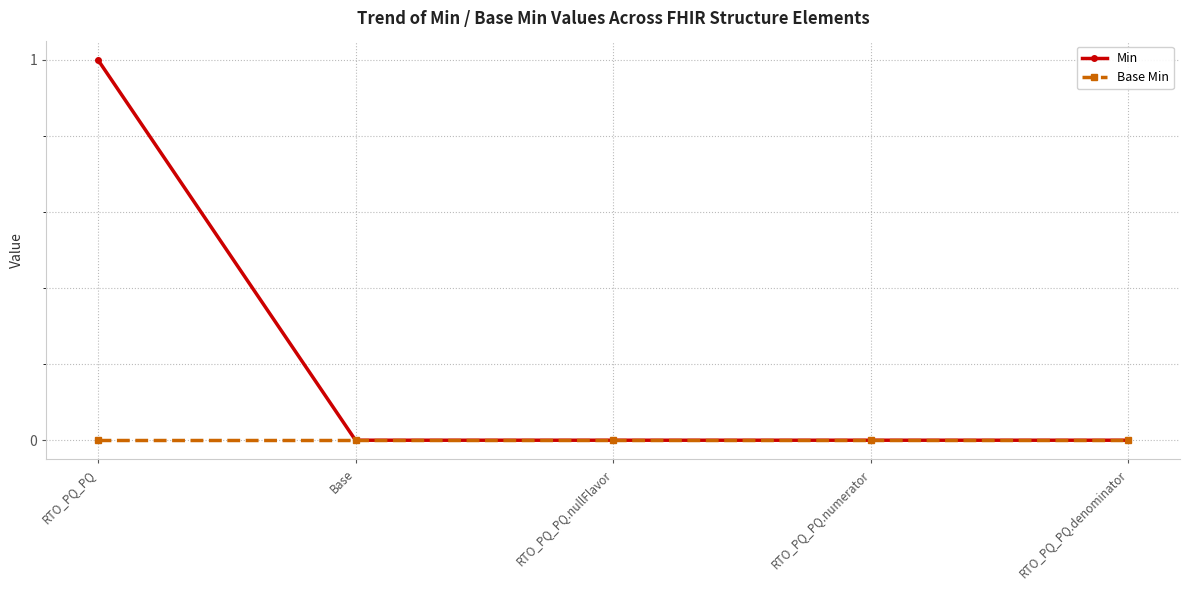

Which series has the widest spread of values?

Min